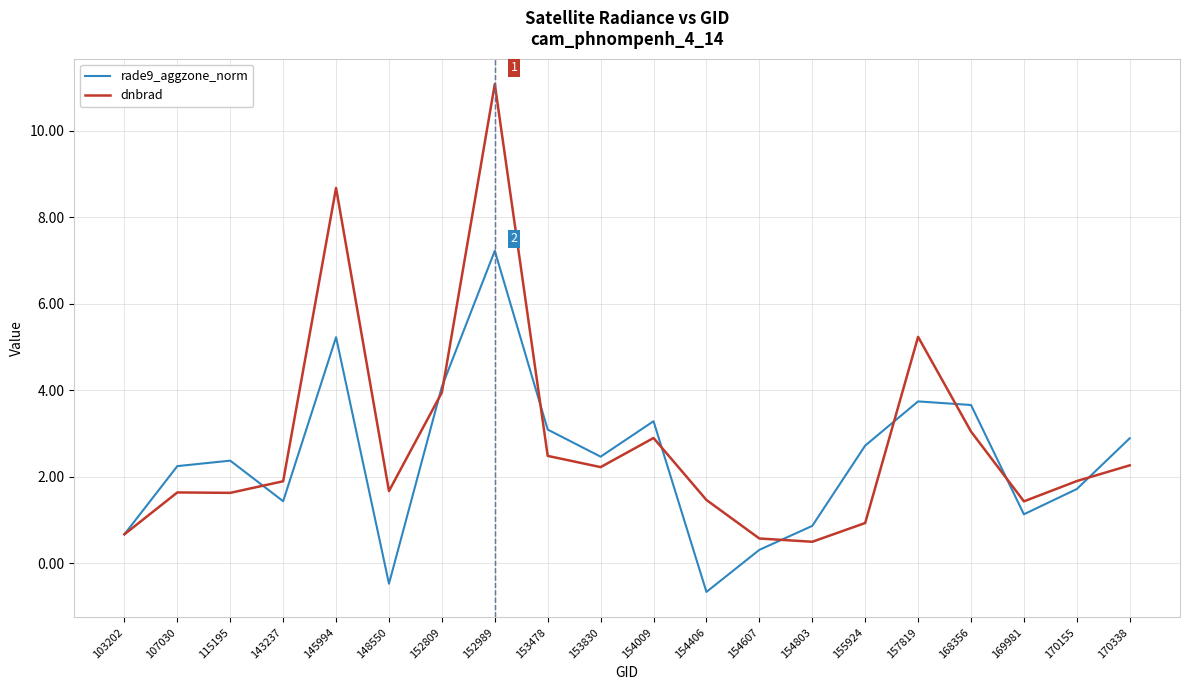

What is the difference between the dnbrad values at 145994 and 169981?

7.3